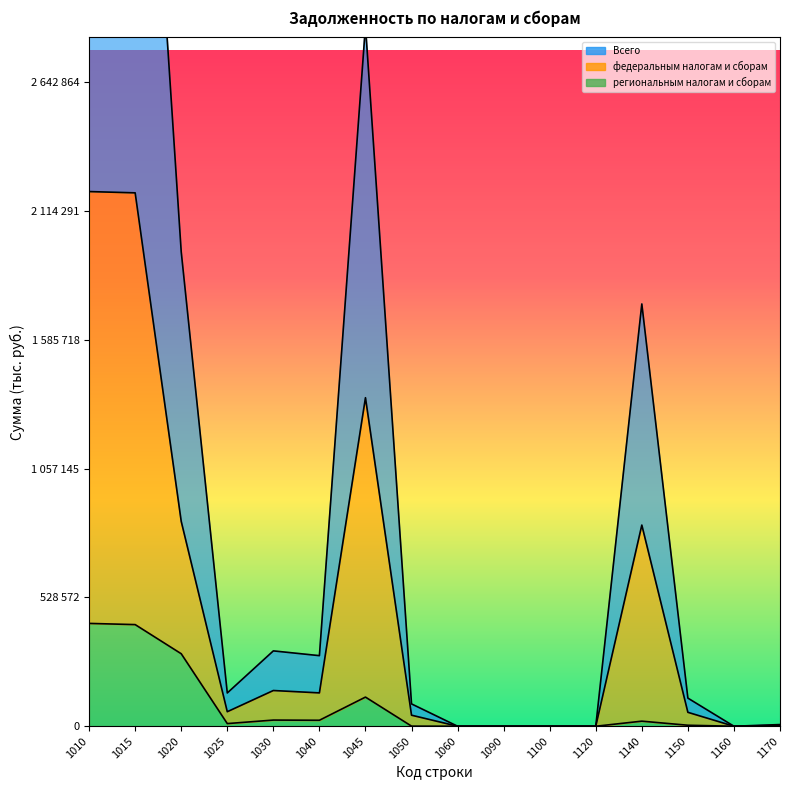

Between 1045 and 1140, which series saw the biggest shift?

Всего